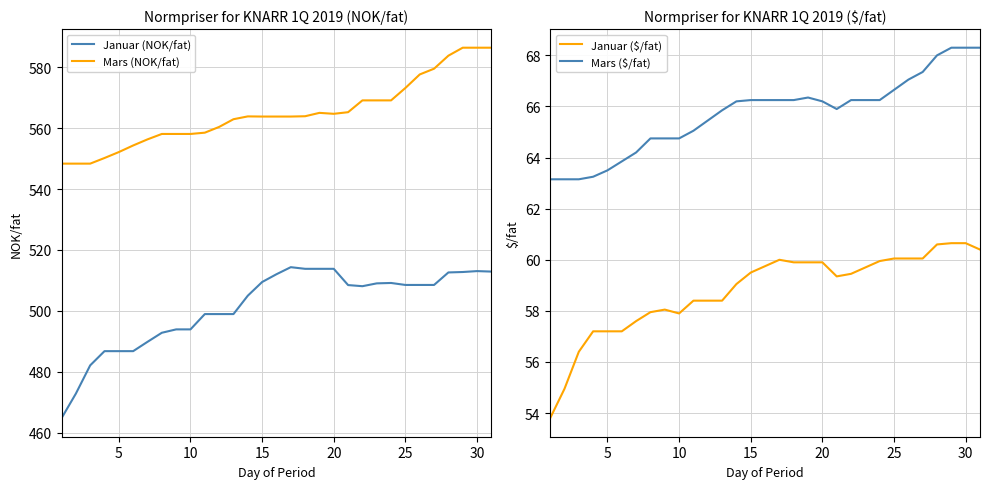

How many values in the Mars (NOK/fat) series exceed 563?

18